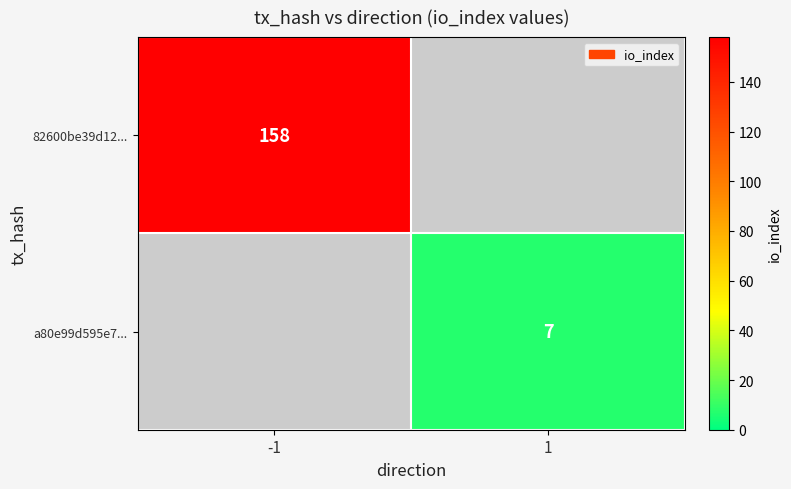

The value of a80e99d595e7... at 1 is 7. True or false?

True